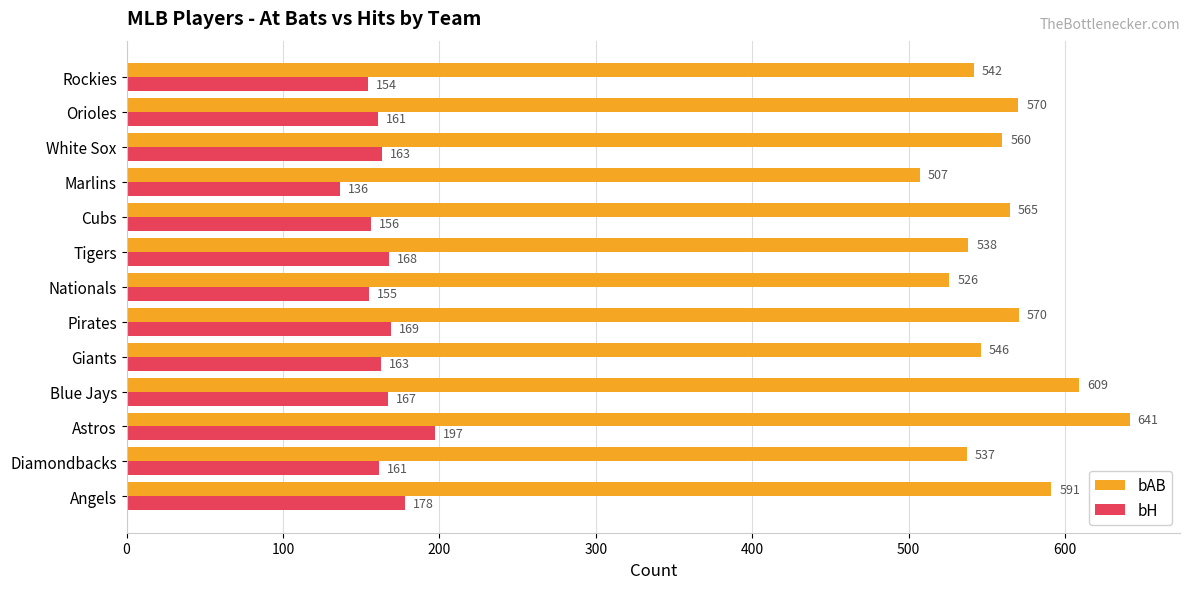

Which series has the largest range (max minus min)?

bAB